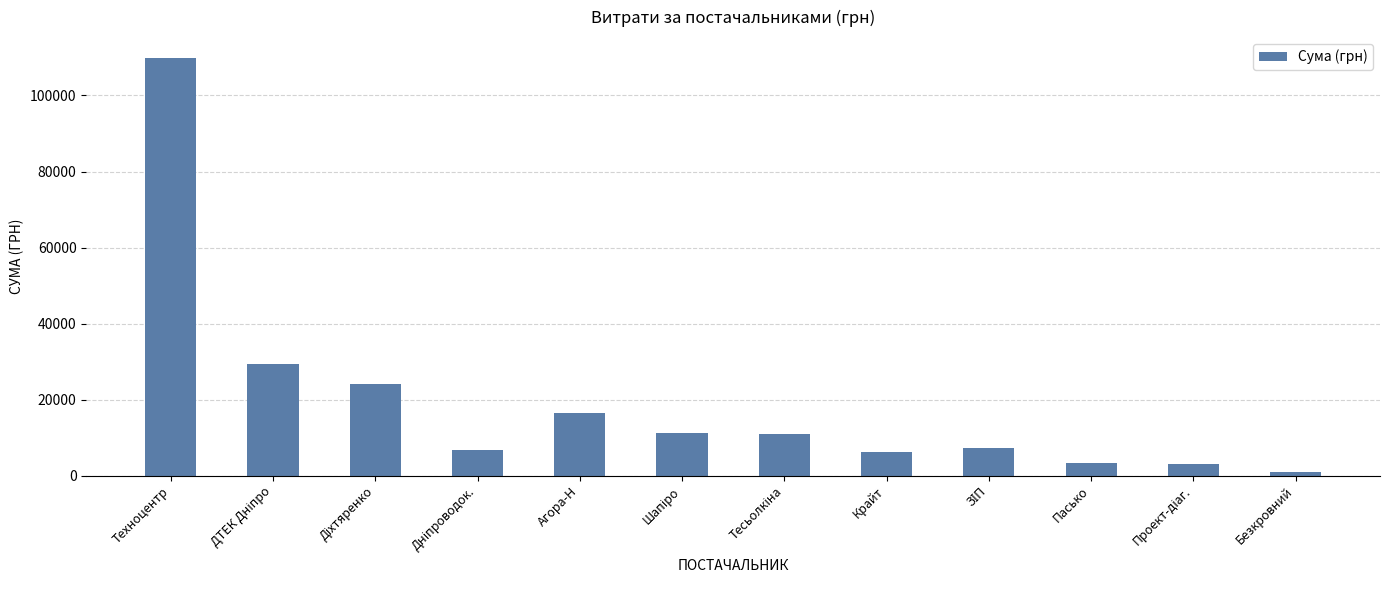

Which label corresponds to the largest value in the chart?

Техноцентр